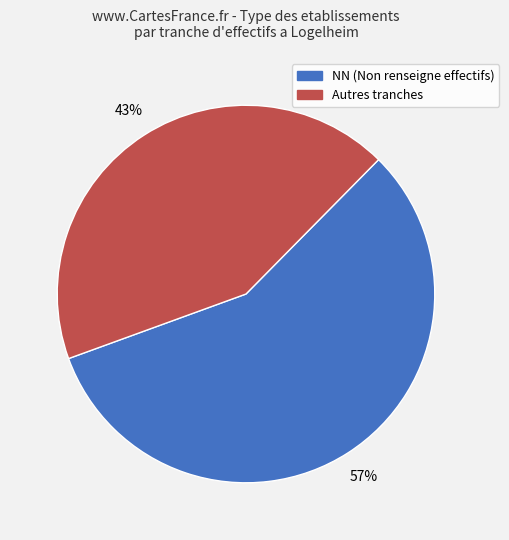

Count the number of slices in the pie.

2